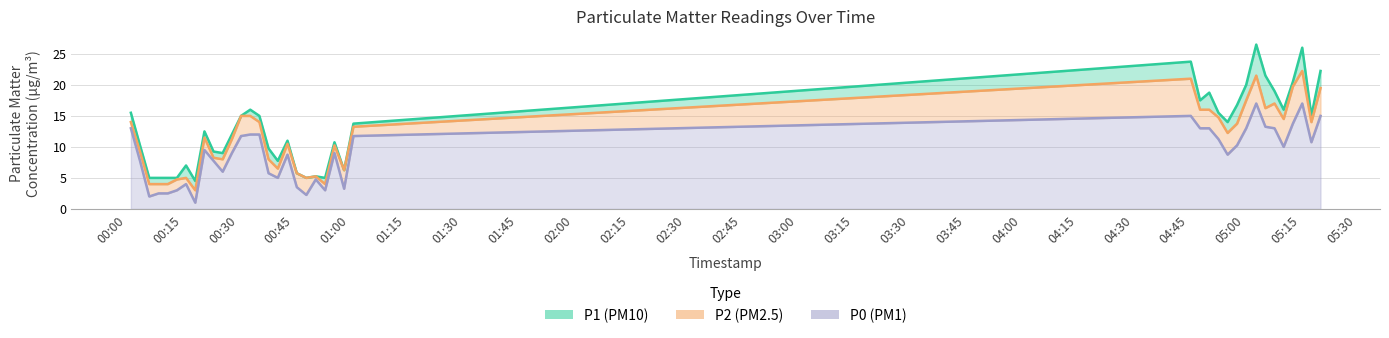

What is the total value across all series at 2023-04-01T05:15:19?

65.2